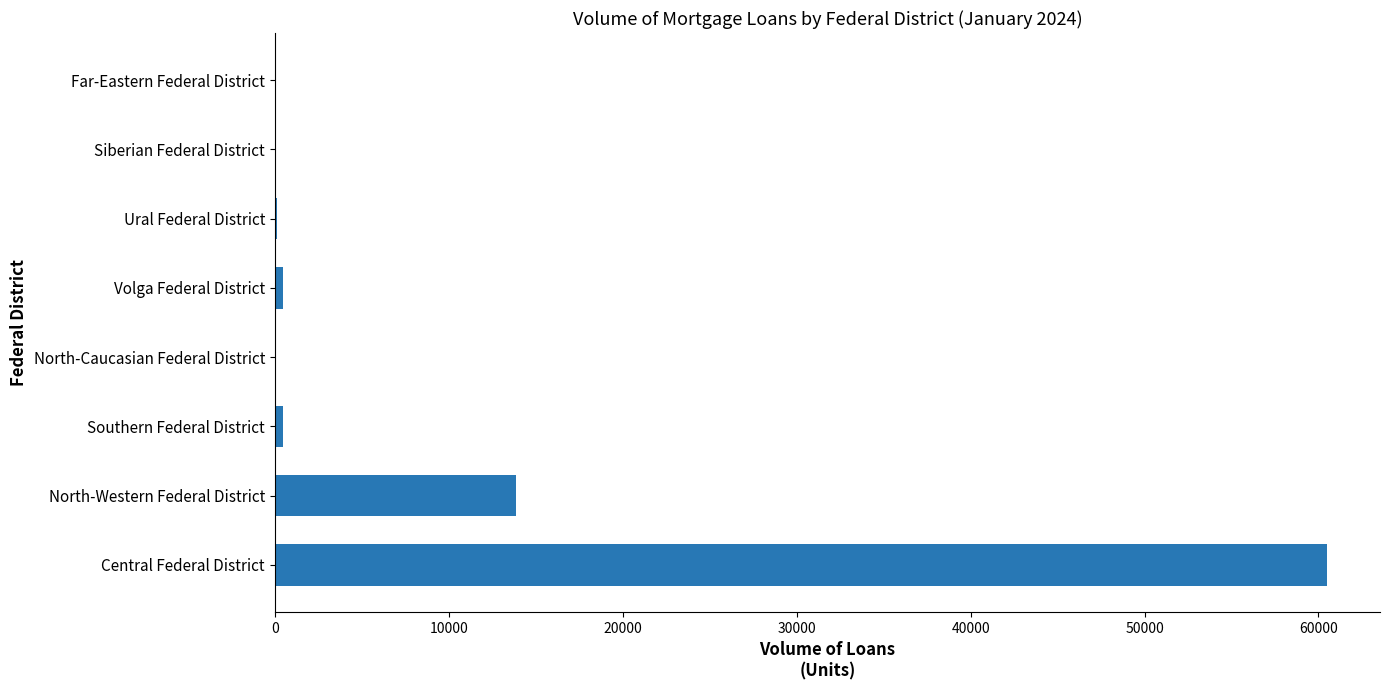

What is the sum of all values?

75530